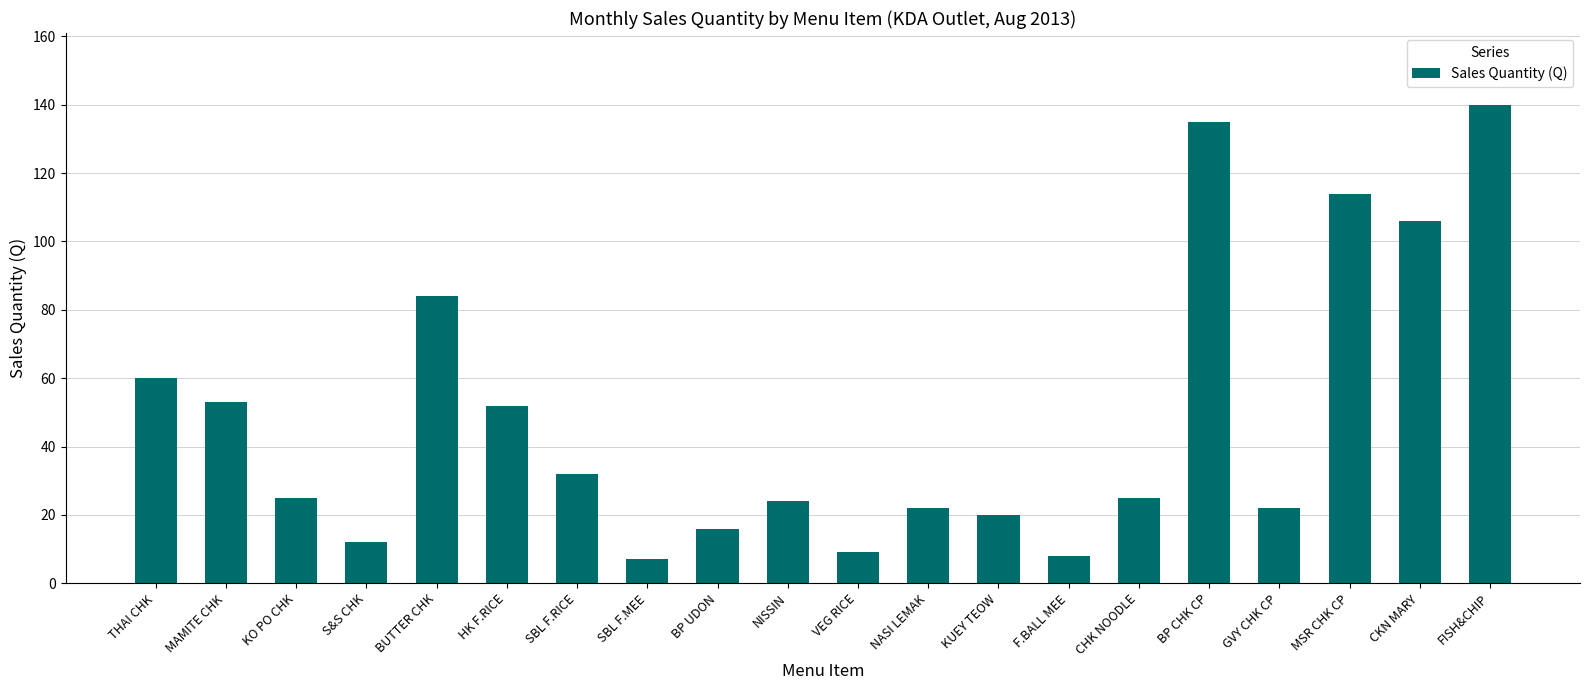

How many data points does each series have?

20